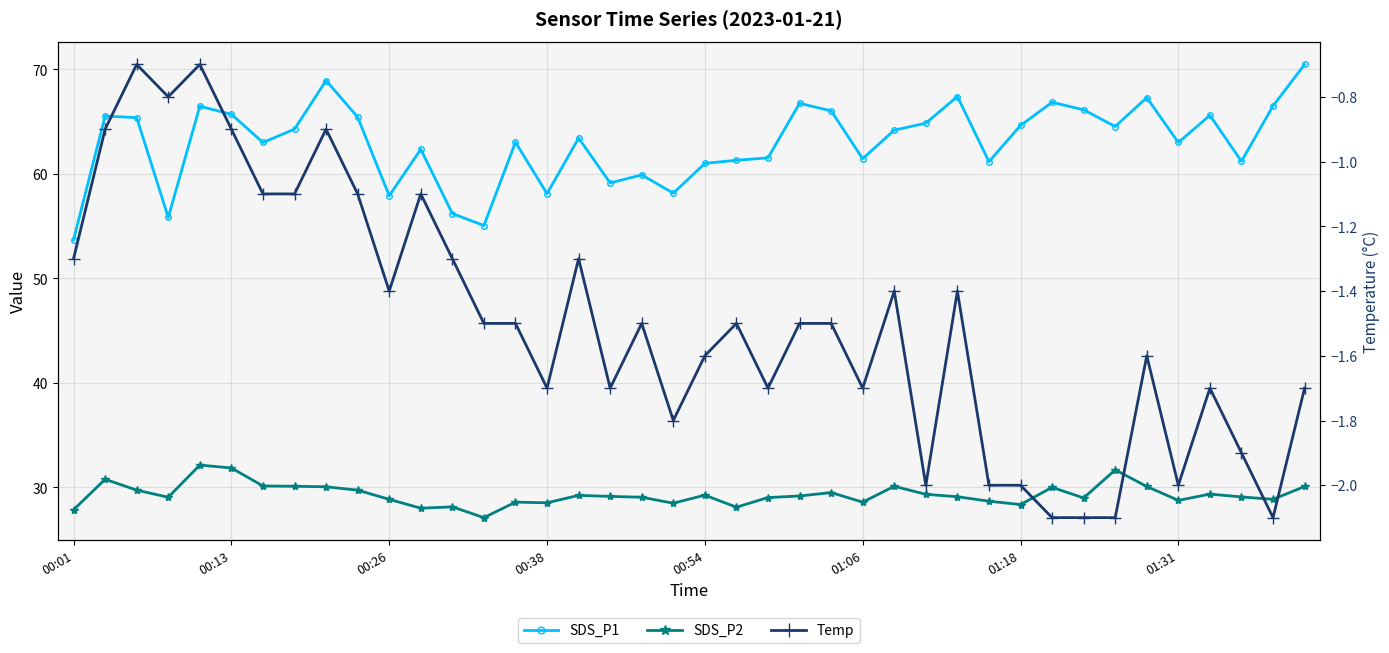

What is the value of the SDS_P2 point at the 4th from the left?

29.1